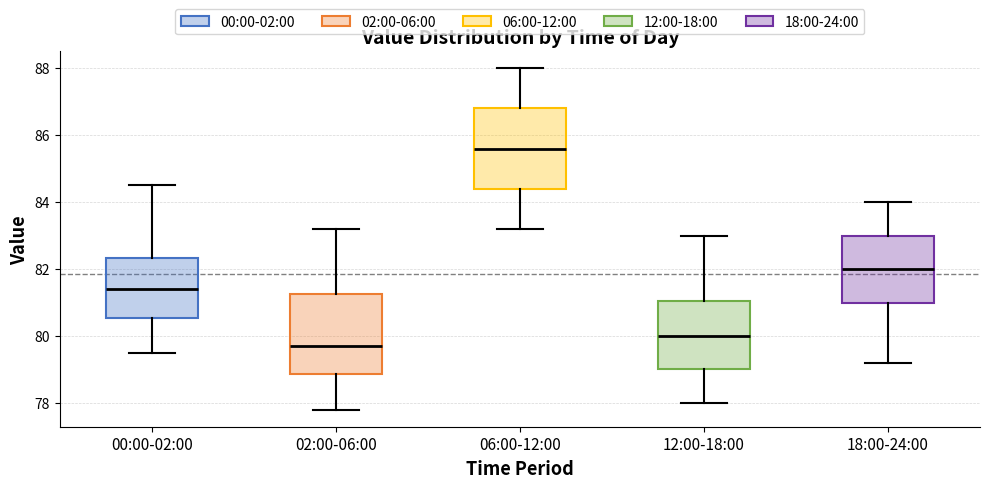

Reading left to right, read every box against the y-axis: the position of its median line, the range the box covers, and the ends of its whiskers. The values are not printed on the chart, so give them approximately, as read against the axis.

00:00-02:00: median 81.4, box 80.6 to 82.4, whiskers 79.6 to 84.6
02:00-06:00: median 79.8, box 78.8 to 81.2, whiskers 77.8 to 83.2
06:00-12:00: median 85.6, box 84.4 to 86.8, whiskers 83.2 to 88.0
12:00-18:00: median 80.0, box 79.0 to 81.0, whiskers 78.0 to 83.0
18:00-24:00: median 82.0, box 81.0 to 83.0, whiskers 79.2 to 84.0